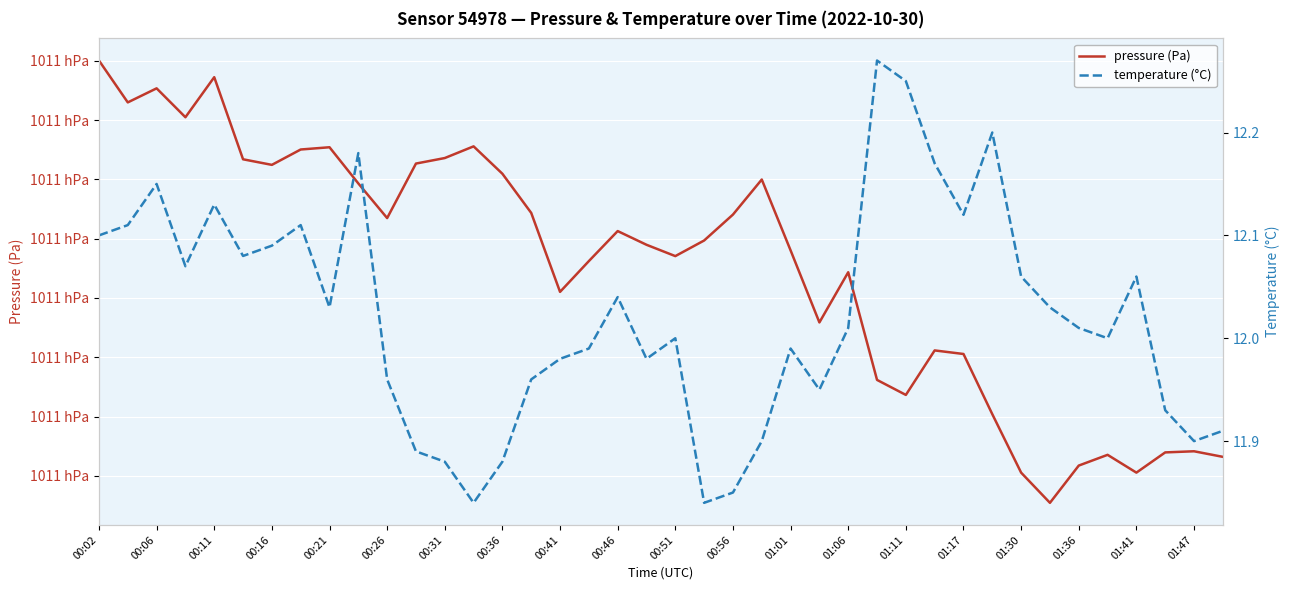

How many series are shown in this chart?

2